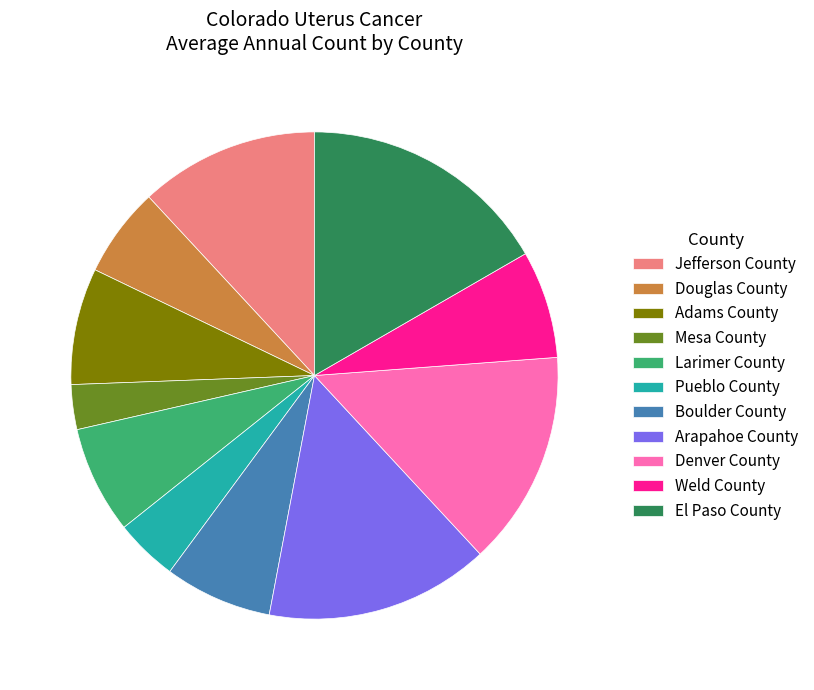

Combined, do Jefferson County and Adams County account for over 50%?

No